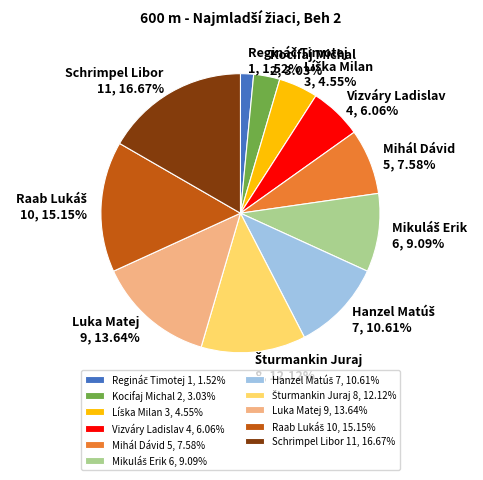

Is there a majority slice in this chart?

No